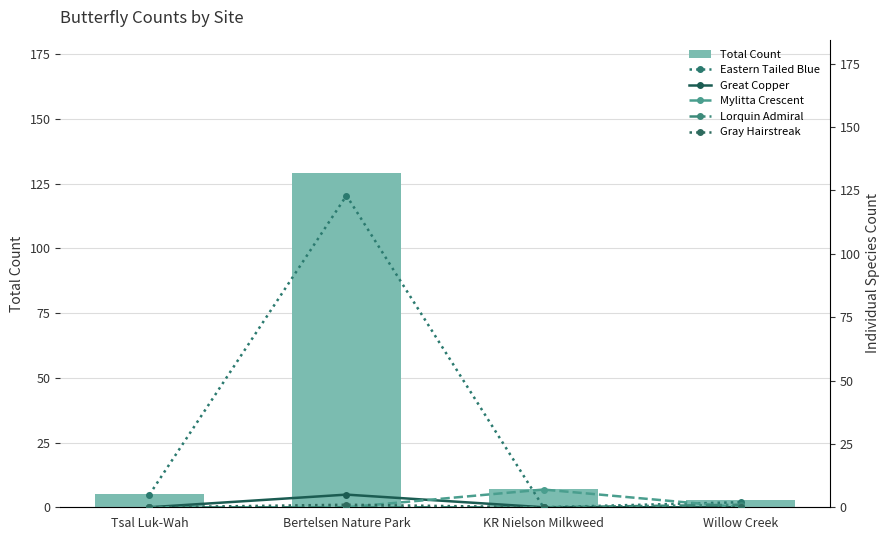

What is the spread (max minus min) of values at Bertelsen Nature Park?

129